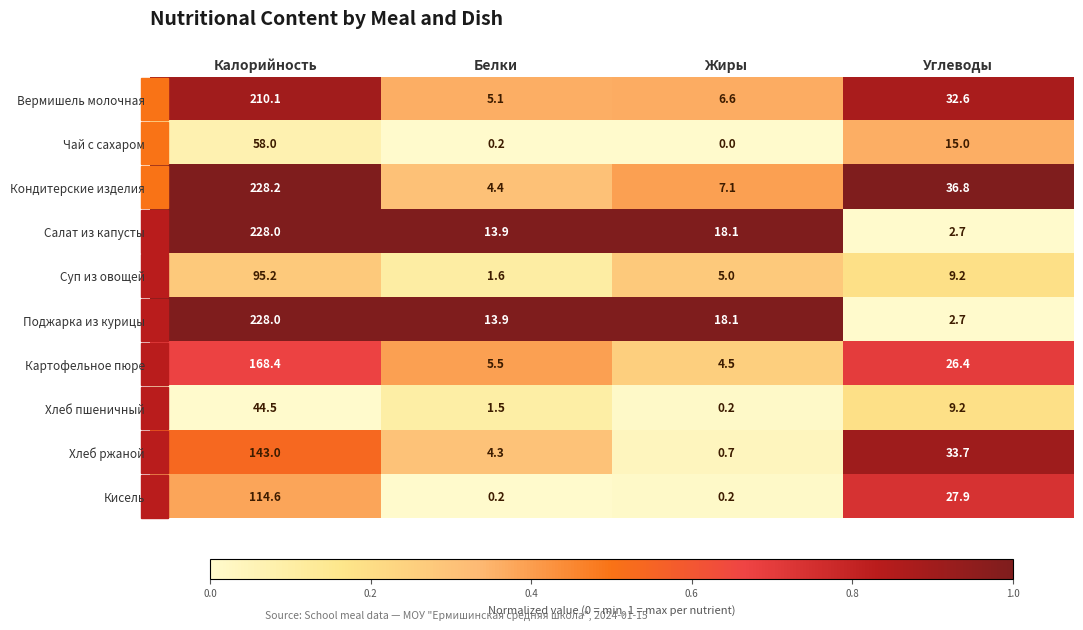

Which label corresponds to the smallest value in the chart?

Жиры